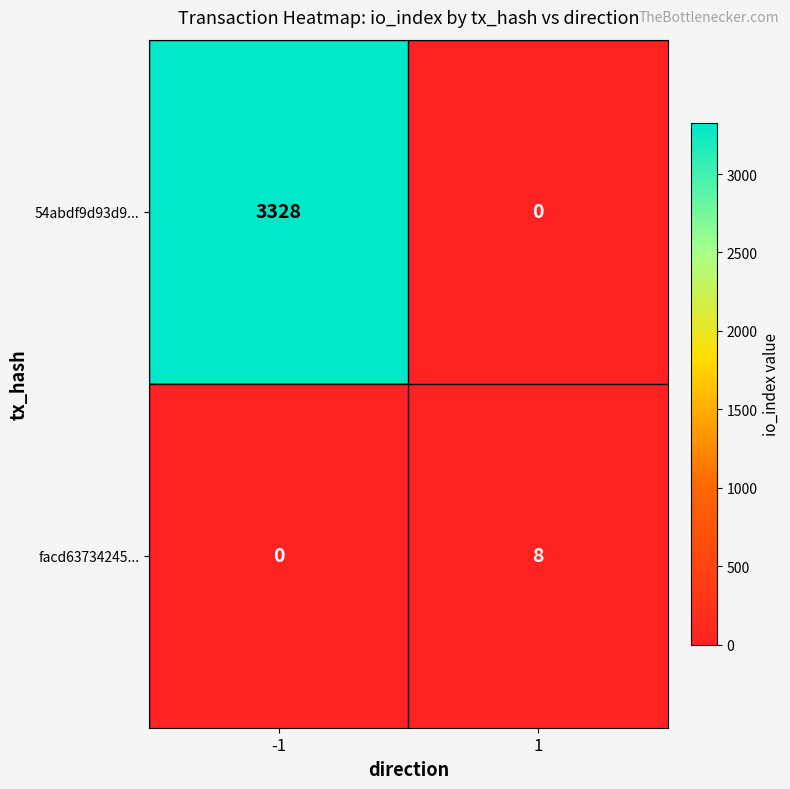

Rank the series by their average value, from highest to lowest.

54abdf9d93d9..., facd63734245...